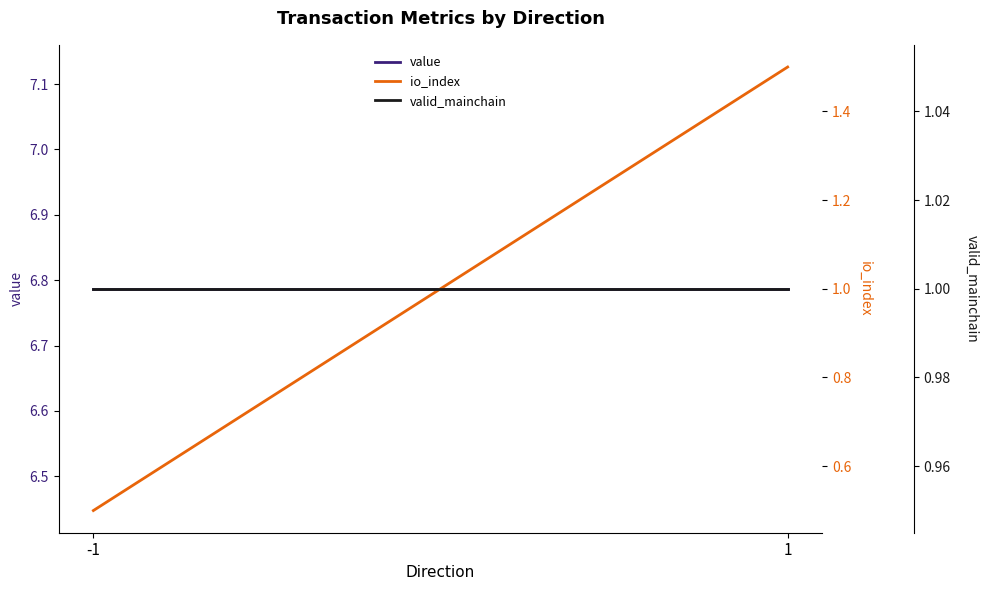

What is the minimum value shown in the chart?

0.5